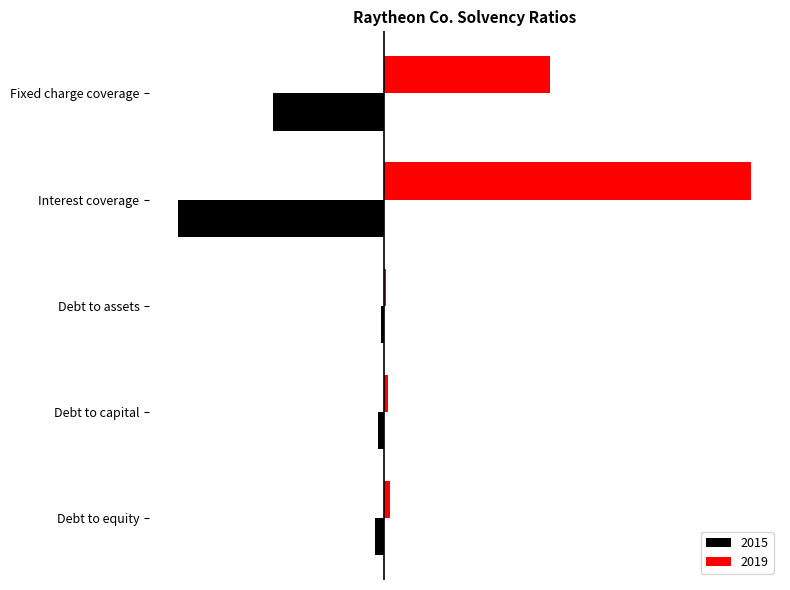

Reading left to right, list all the values displayed in this chart.

2019: 0.4	0.3	0.1	23.1	10.5
2015: -0.5	-0.3	-0.2	-13.0	-6.9